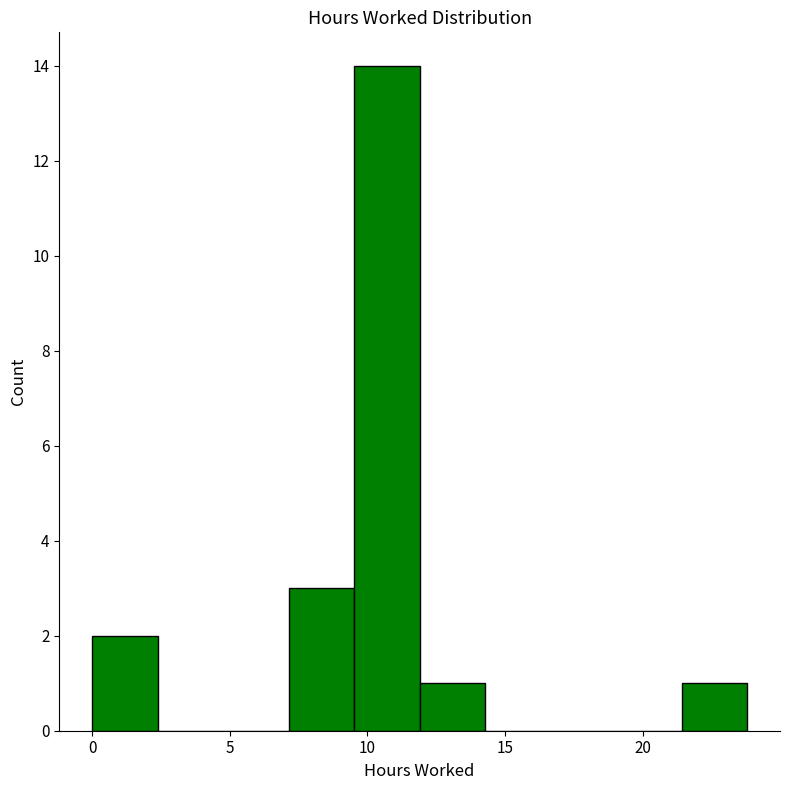

Reading left to right, list every bar in this chart as the range it spans on the x-axis followed by its height. Neither the bar edges nor the heights are printed on the chart, so give them approximately, as read against the axes.

0.0 to 2.5: 2
2.5 to 5.0: 0
5.0 to 7.0: 0
7.0 to 9.5: 3
9.5 to 12.0: 14
12.0 to 14.5: 1
14.5 to 16.5: 0
16.5 to 19.0: 0
19.0 to 21.5: 0
21.5 to 24.0: 1